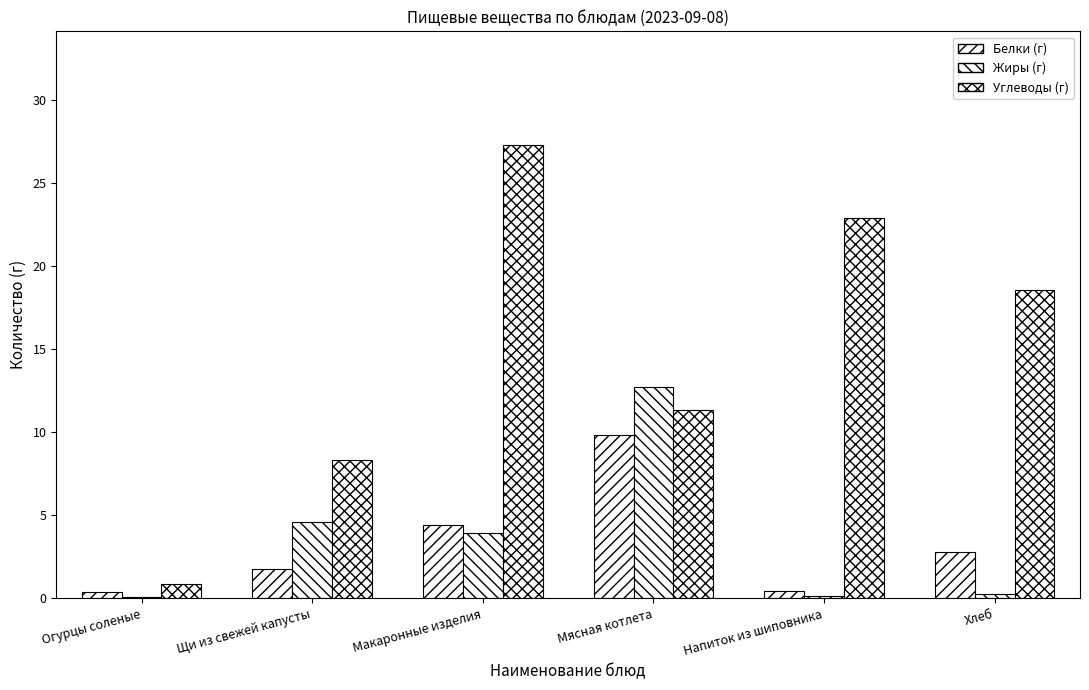

What is the difference between the maximum and minimum values in the Жиры (г) series?

12.7